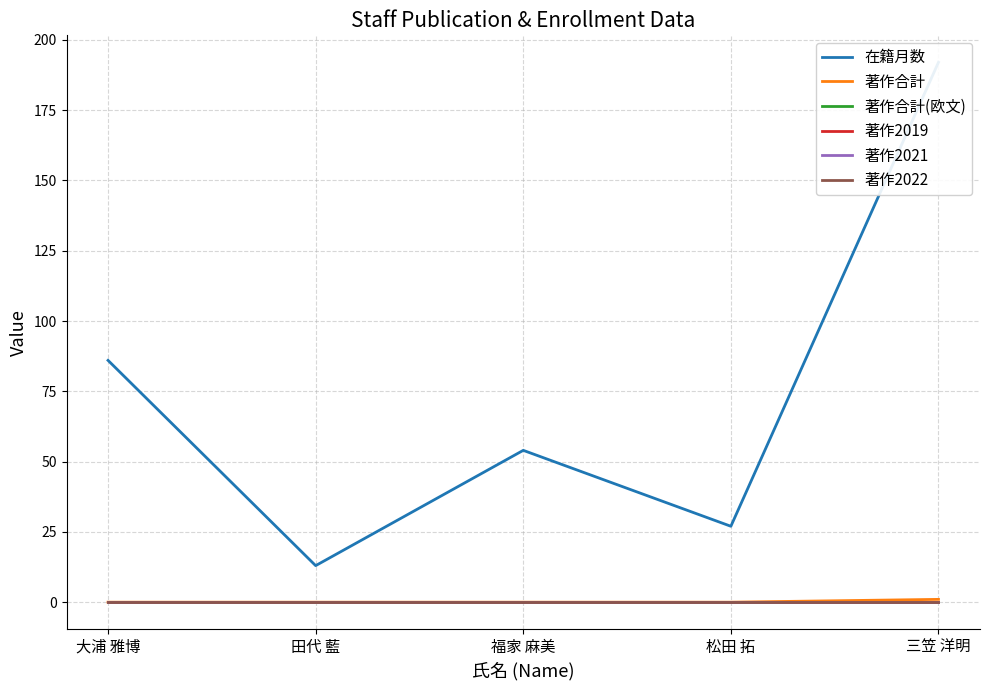

Reading right to left, what are all the values shown in this chart?

在籍月数: 192	27	54	13	86
著作合計: 1	0	0	0	0
著作合計(欧文): 0	0	0	0	0
著作2019: 0	0	0	0	0
著作2021: 0	0	0	0	0
著作2022: 0	0	0	0	0